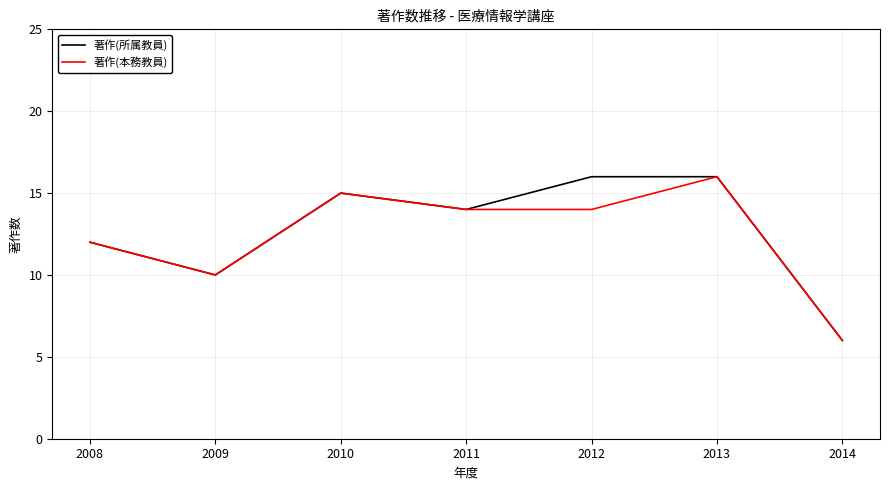

What is the total value across all series at 2014?

12